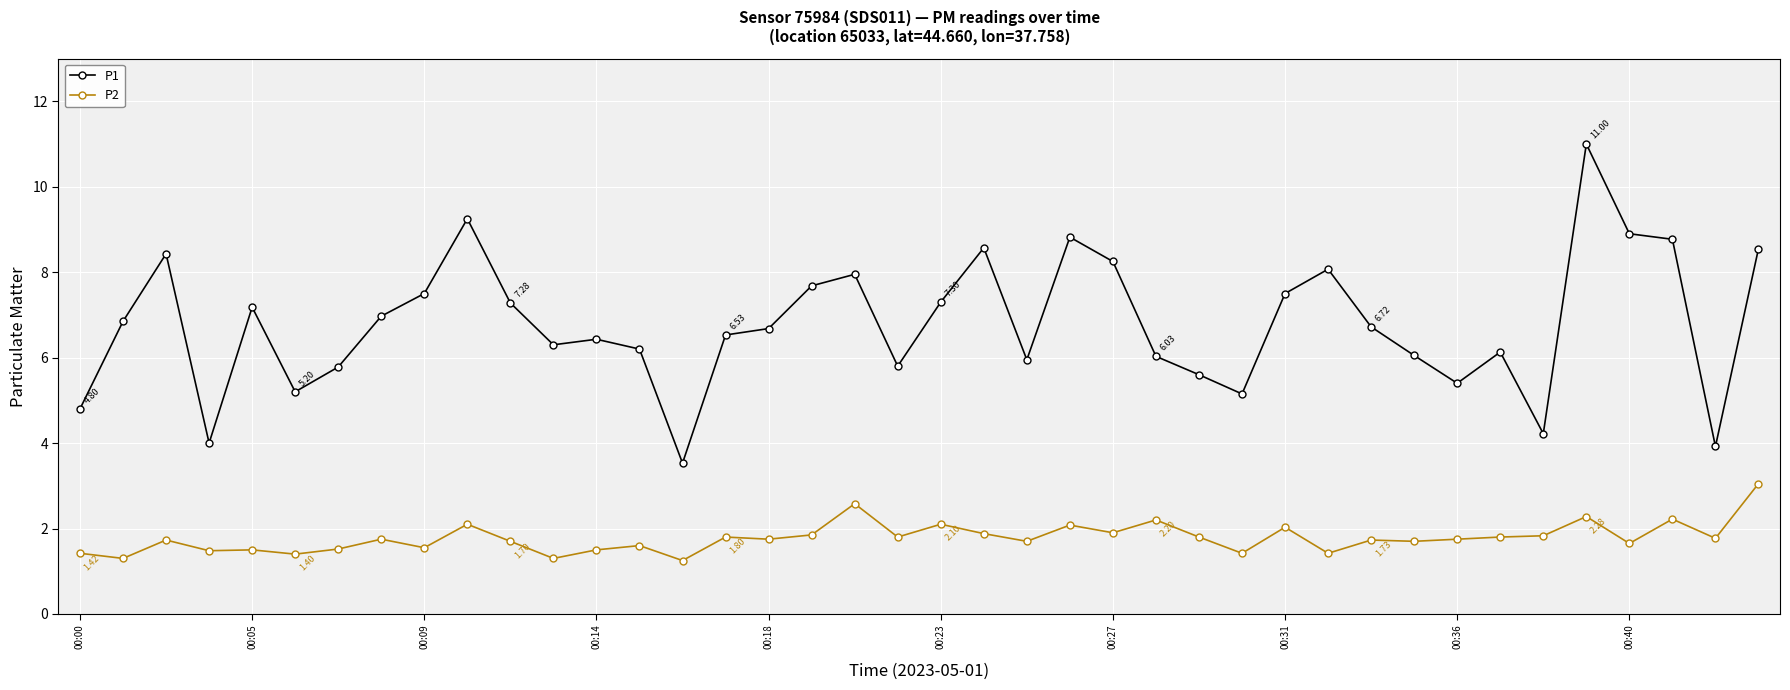

List the series in order of their peak value, lowest first.

P2, P1